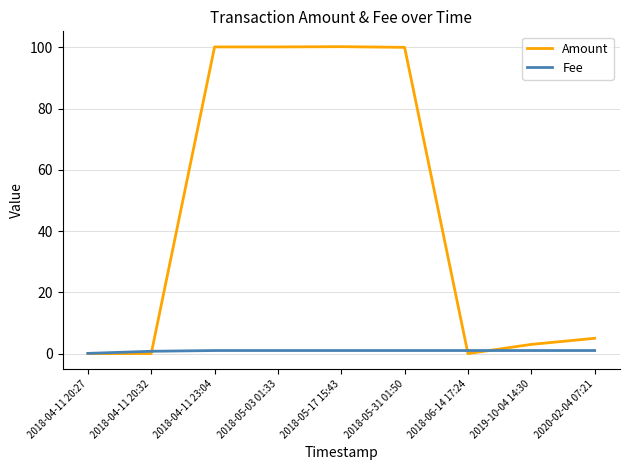

Which series has the widest spread of values?

Amount